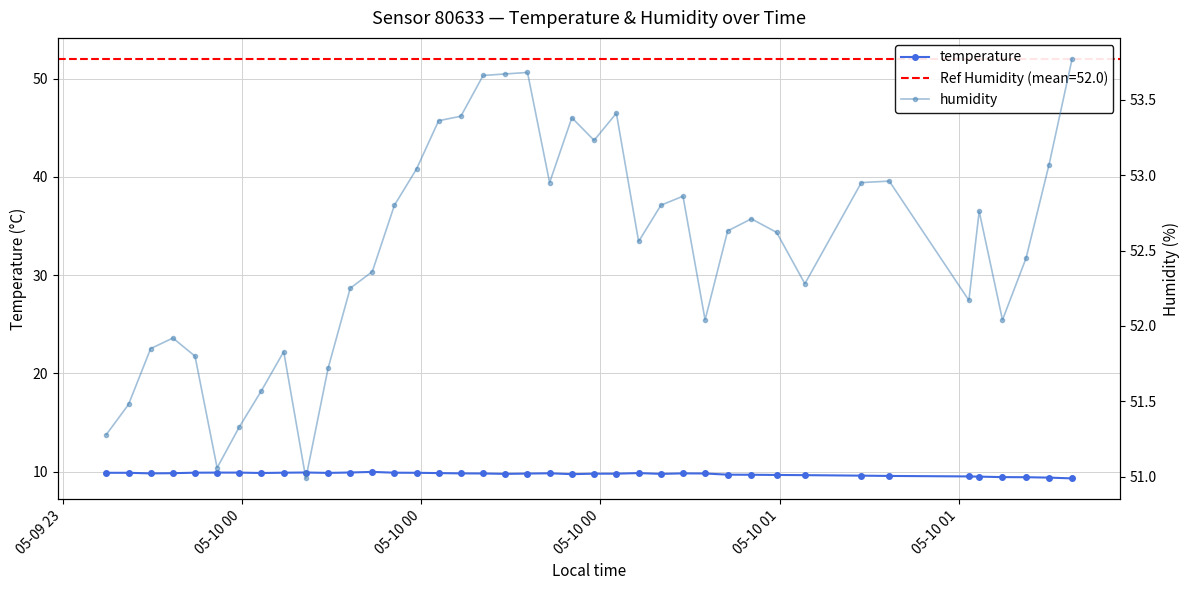

How many values in the humidity series are below 52?

11